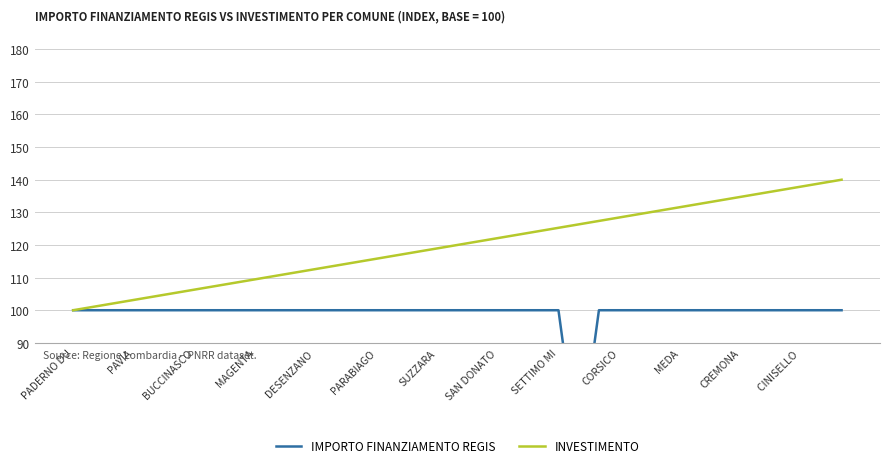

The INVESTIMENTO series shows 46.9 at SAN DONATO. True or false?

False